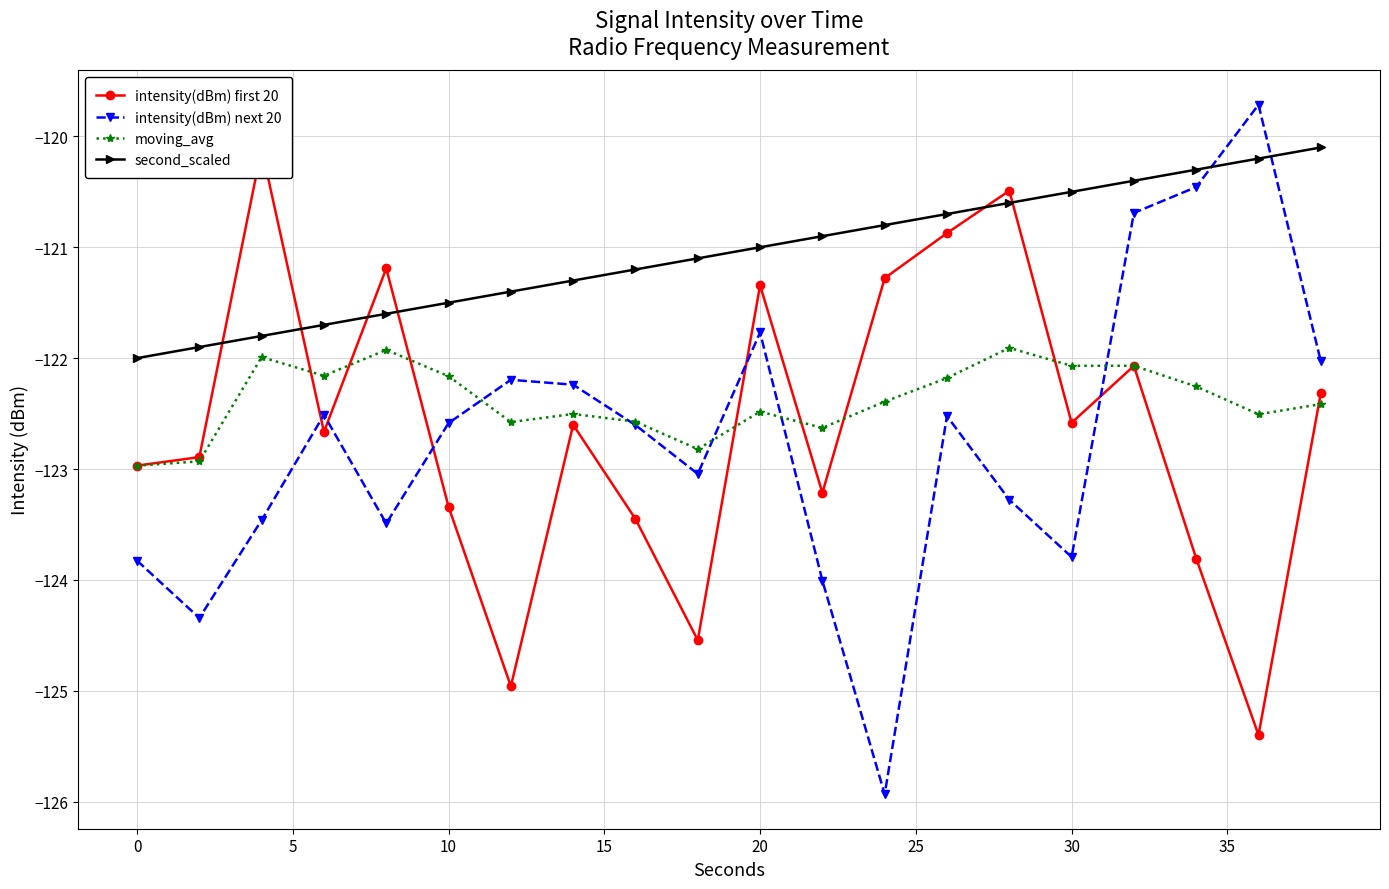

The value of second_scaled at 10 is -121.5. True or false?

True